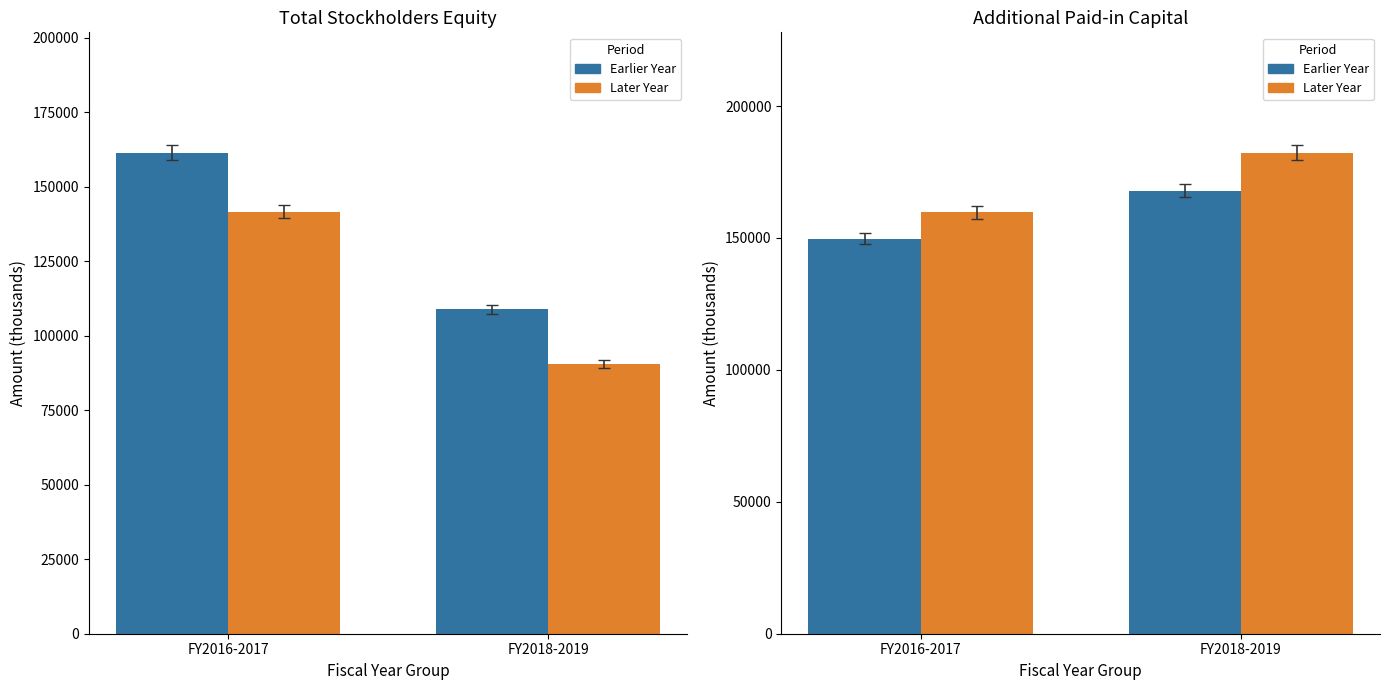

Which series has the largest total across all categories?

Year B